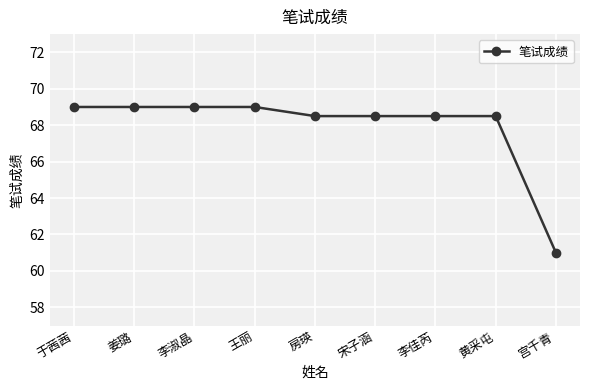

The chart shows a value of 106.9 at 李淑晶. True or false?

False